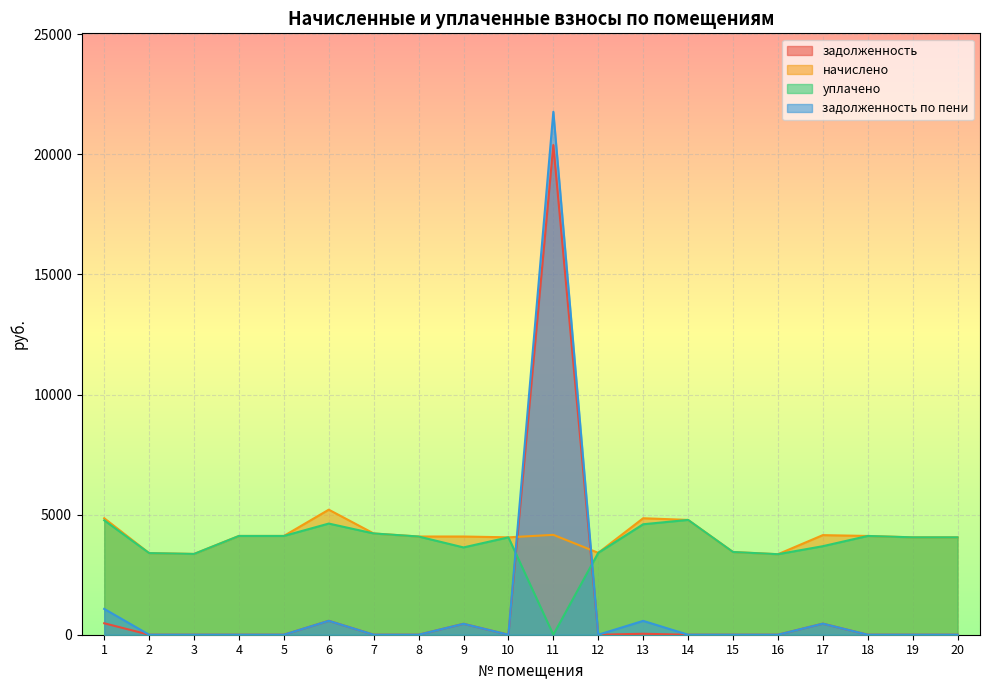

What is the highest value of the начислено series?

5207.0